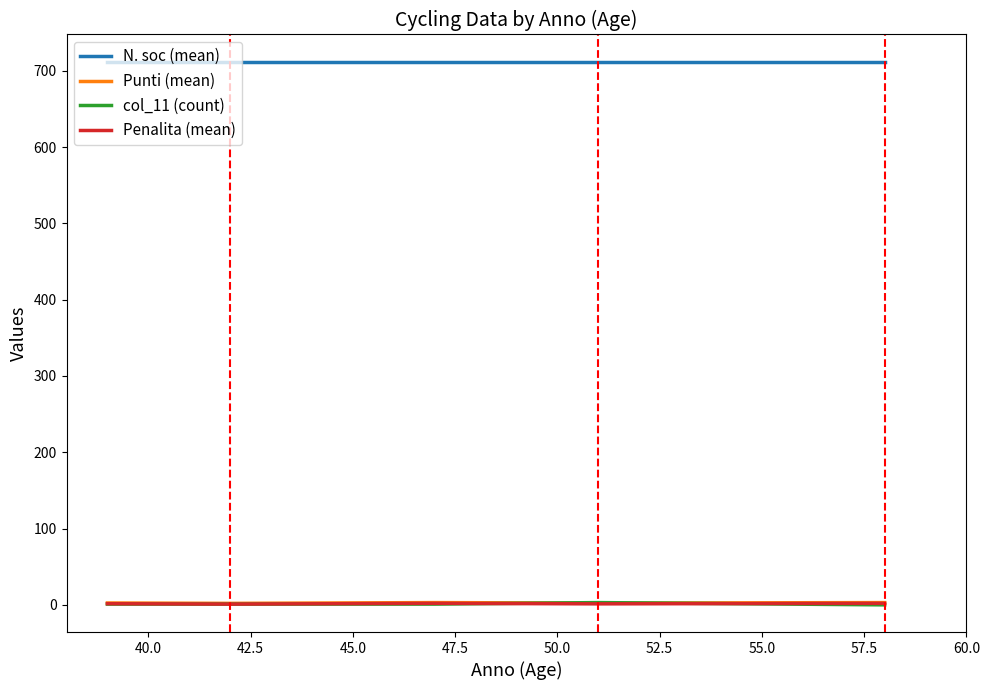

What is the average value of the col_11 (count) series?

1.2